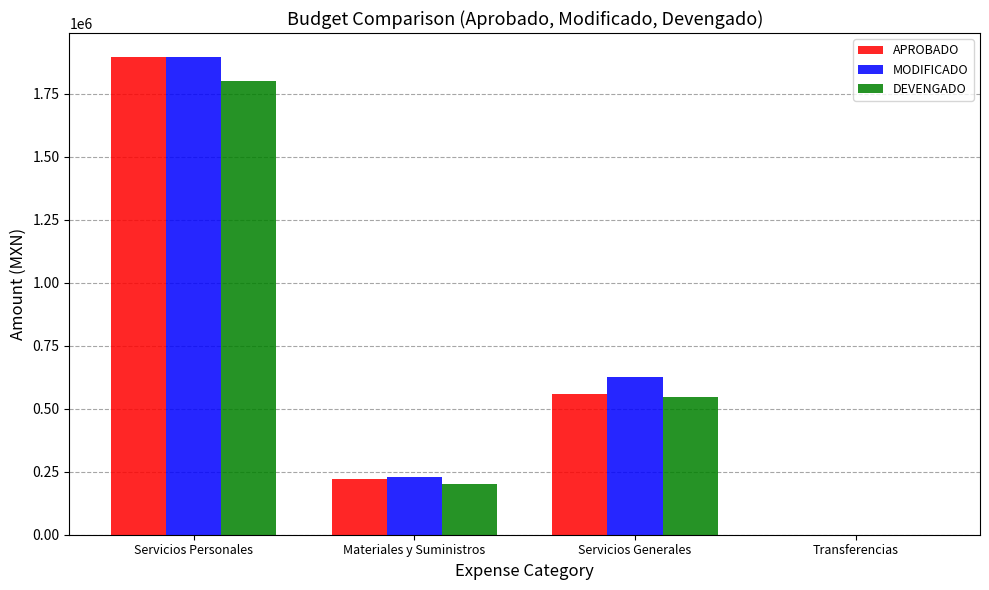

Between Materiales y Suministros and Servicios Generales, which series saw the biggest shift?

MODIFICADO